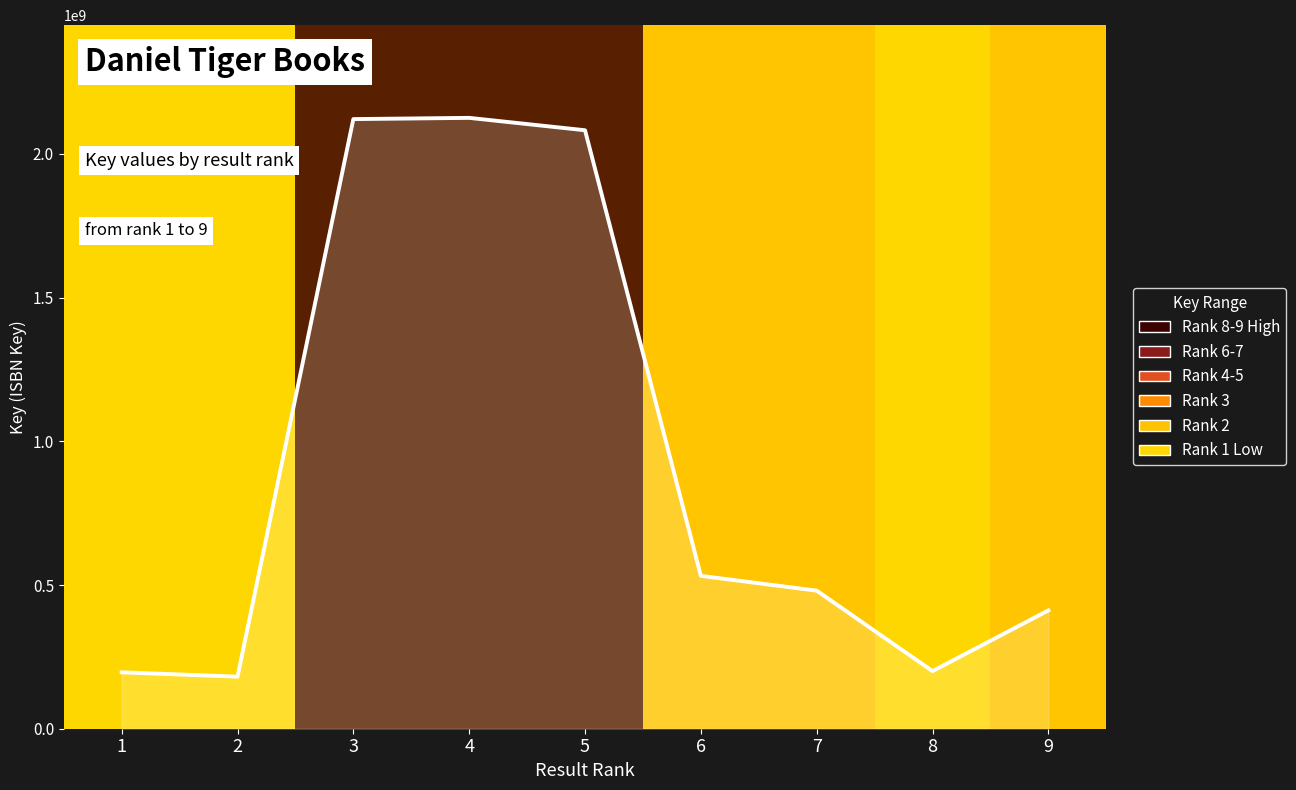

What is the maximum value shown in the chart?

2125676668.1